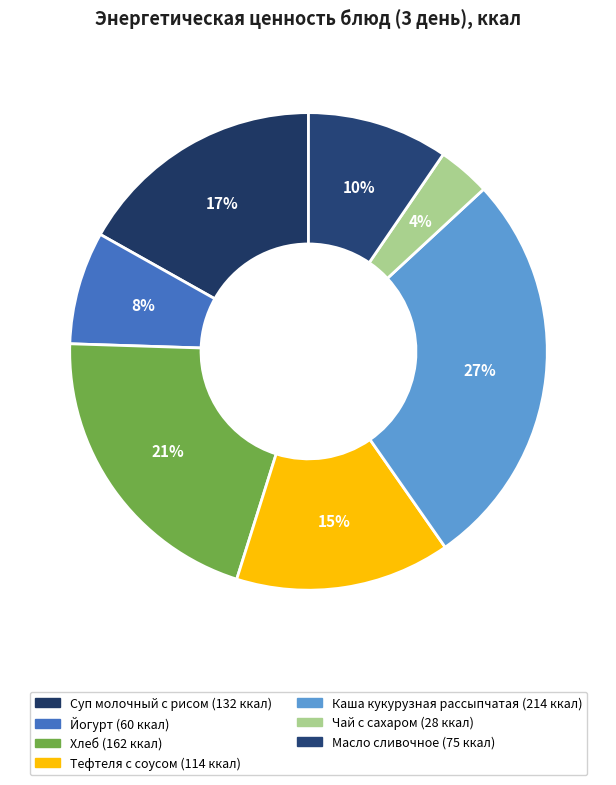

True or false: Каша кукурузная рассыпчатая accounts for 27% of the total.

True